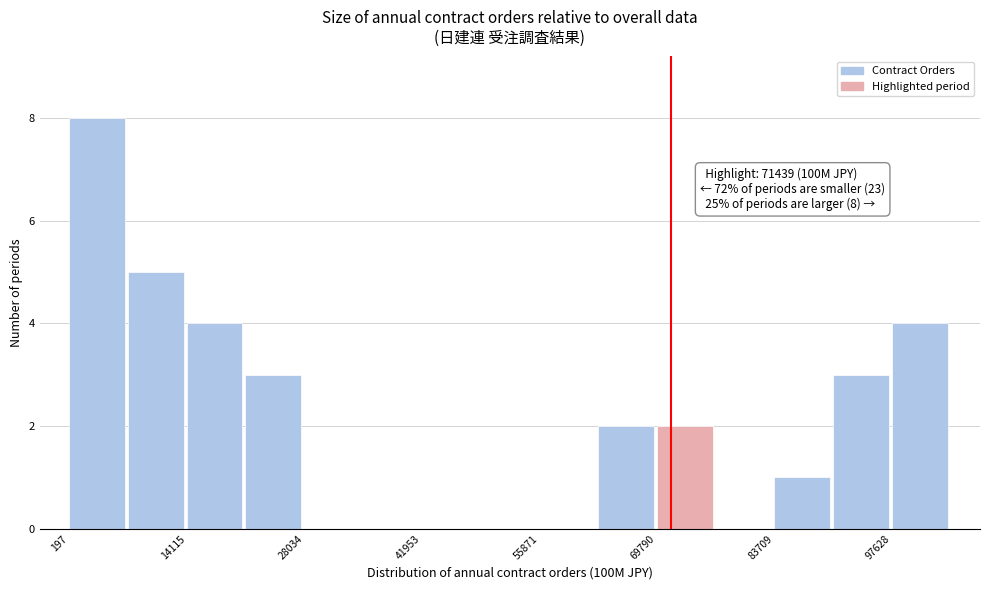

Read against the x-axis, roughly where is the centre of the tallest bar?

4000